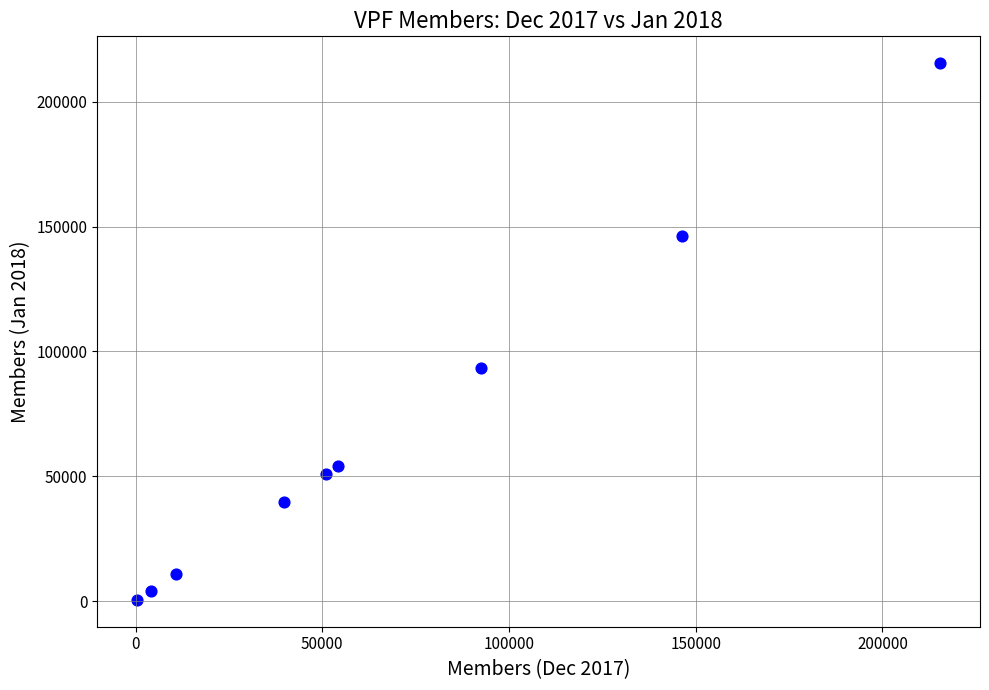

What Y value in the scatter plot is closest to 107965?

93484